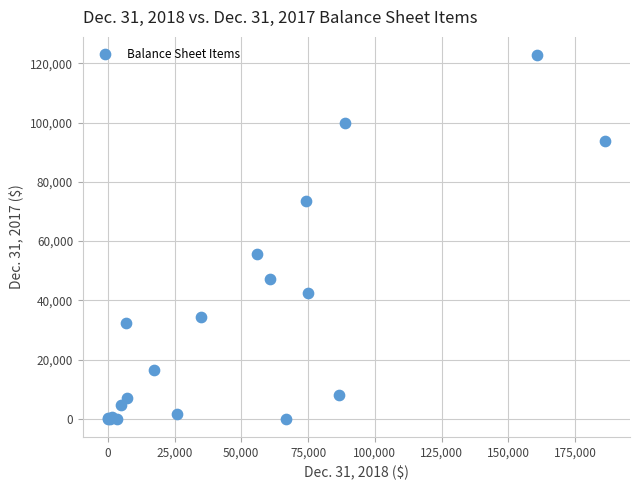

What Y value in the scatter plot is closest to 61395?

55760